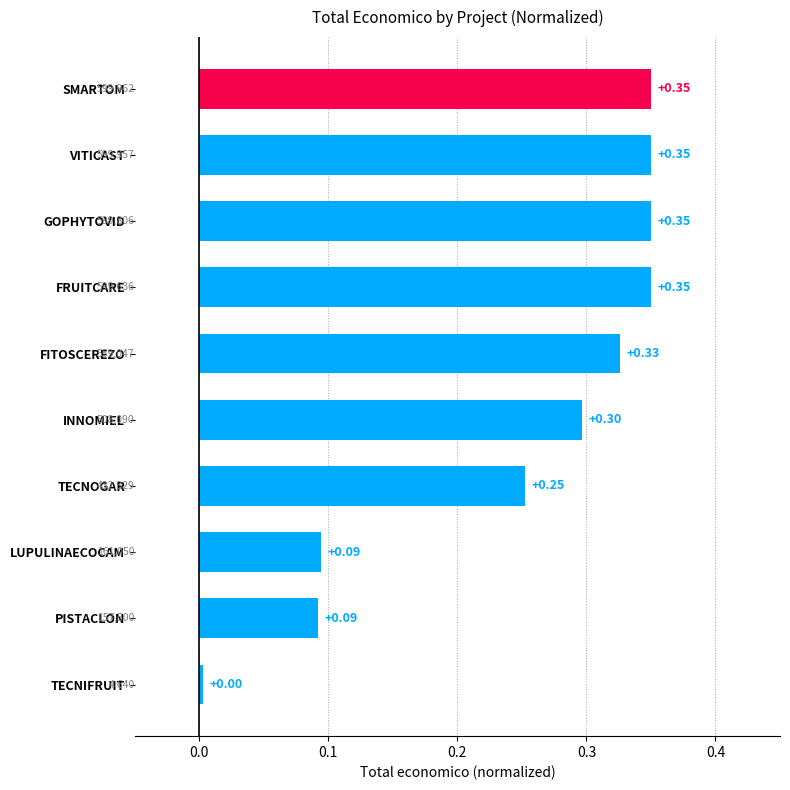

At which label is the value closest to 0?

TECNIFRUIT